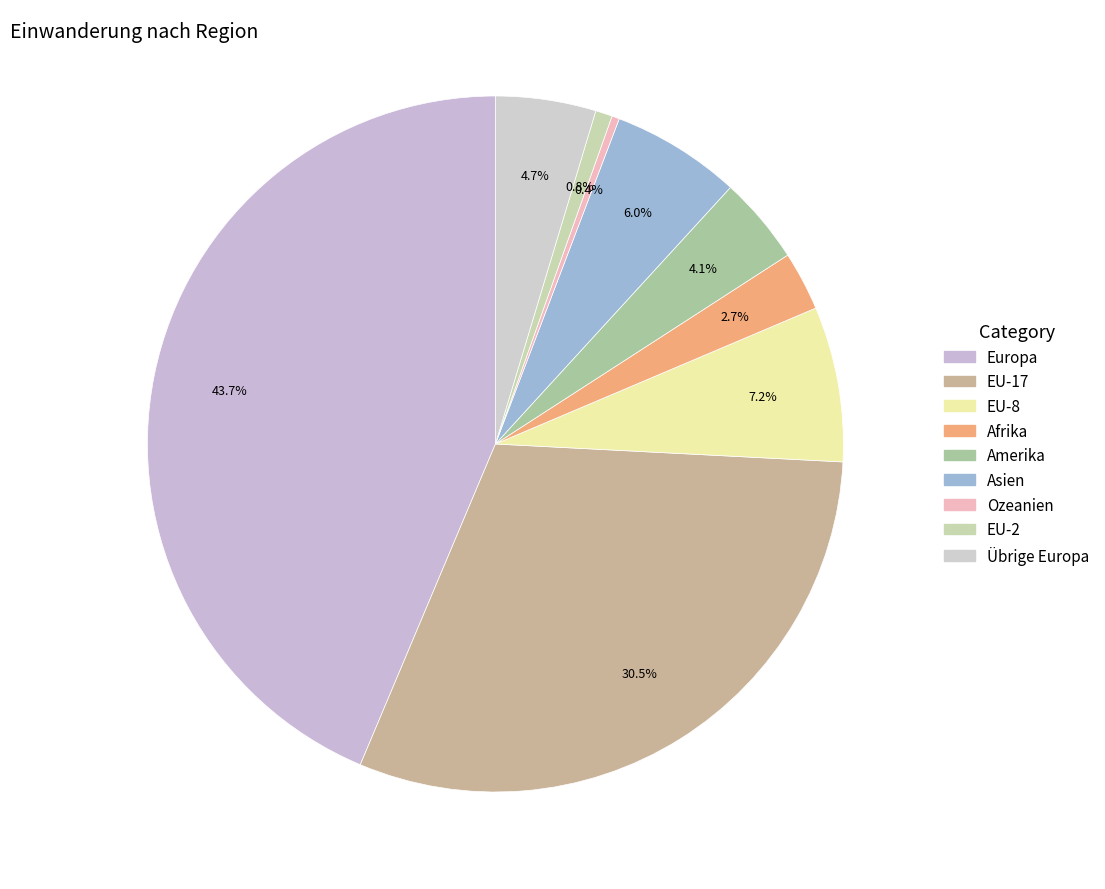

Does Europa account for over 50% of the chart?

No